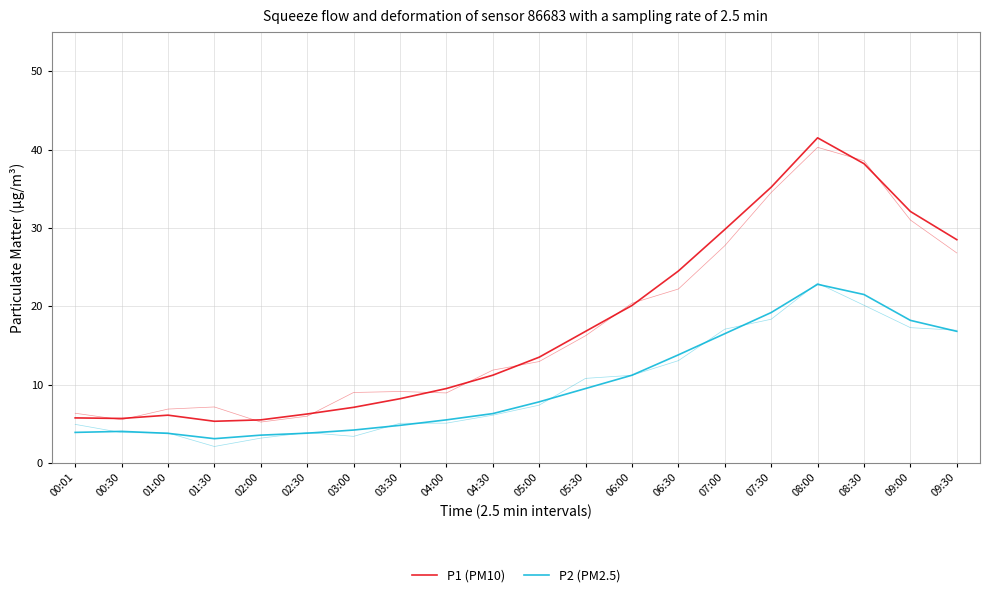

What is the total value across all series at 01:00?

9.9